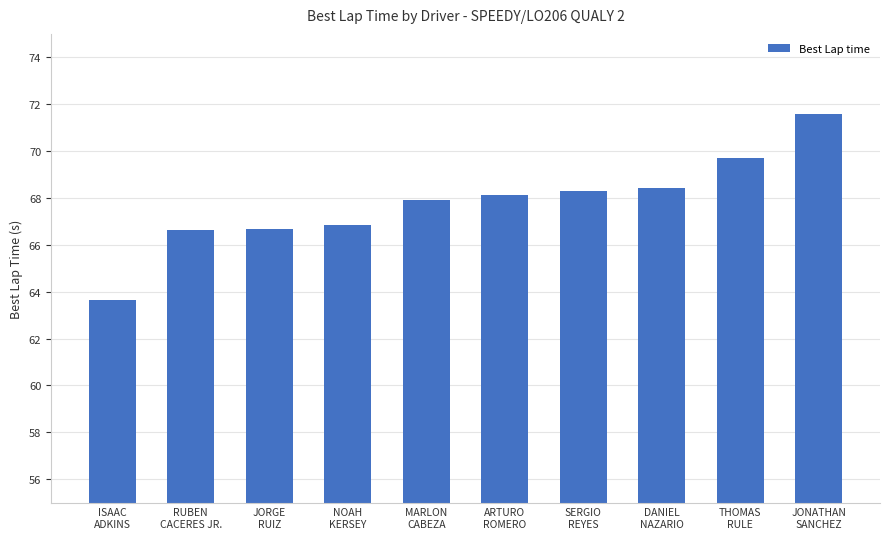

What is the smallest value displayed?

63.6